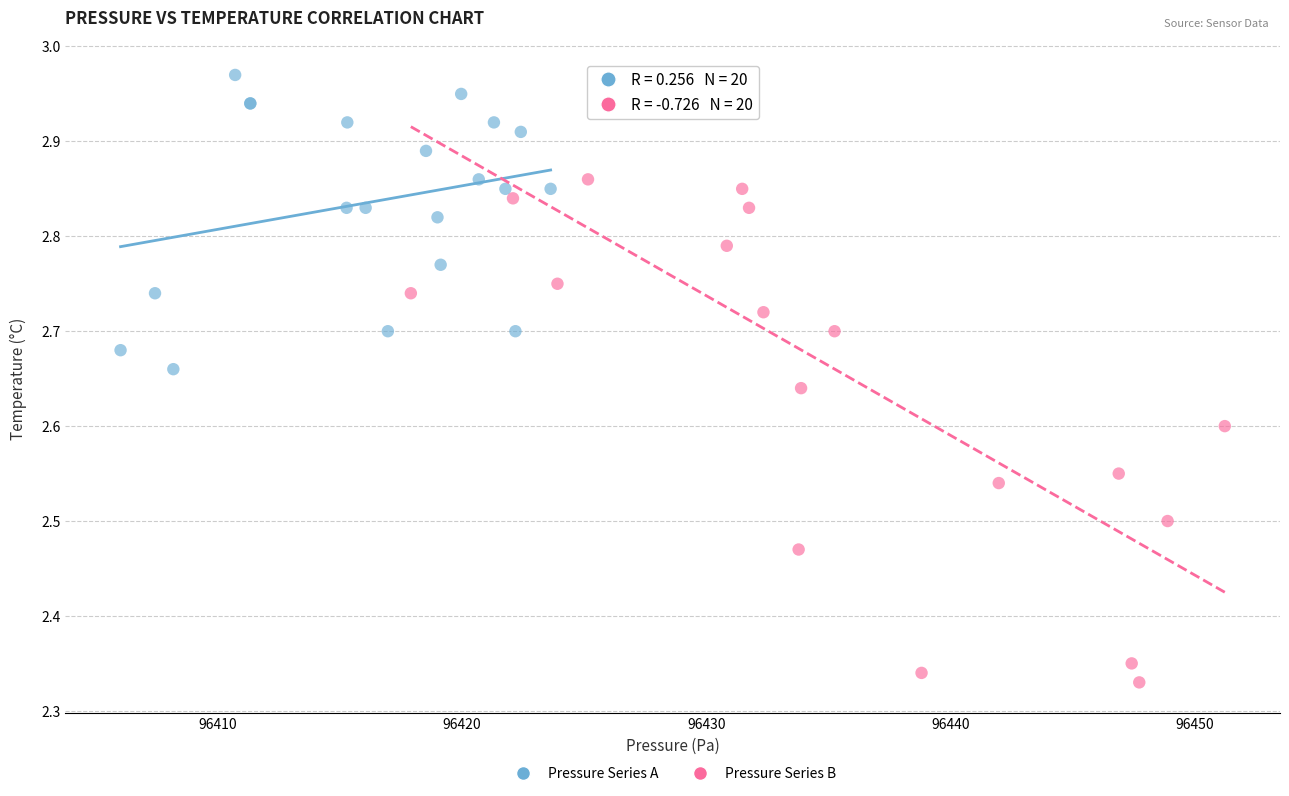

Which series has the widest spread of Y values?

Pressure Series B